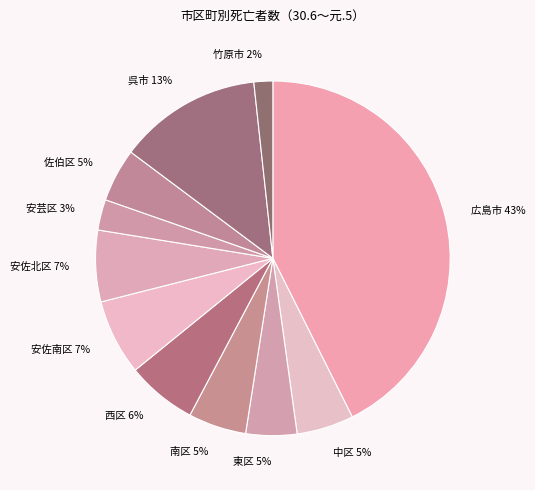

To the nearest percent, what is the difference between the largest and smallest slice percentages?

41%